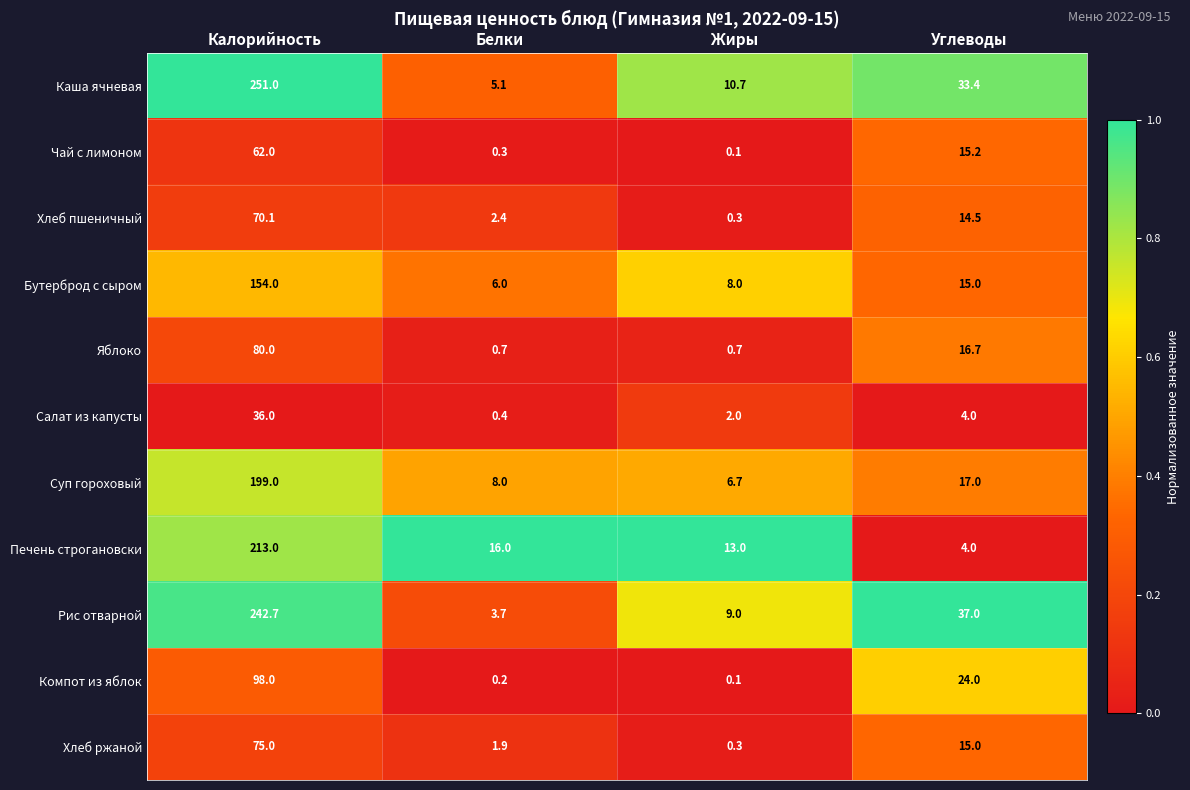

At which category is the sum across all series the highest?

Калорийность